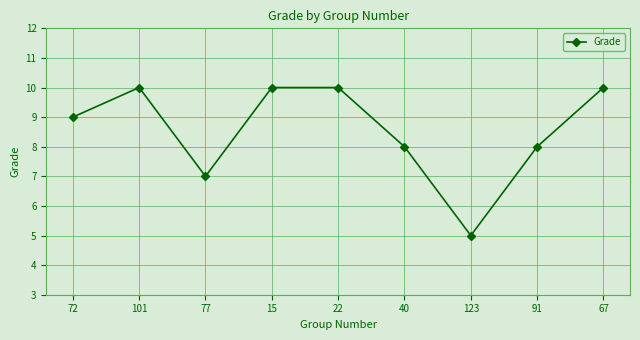

Reading right to left, what are all the values shown in this chart?

67=10	91=8	123=5	40=8	22=10	15=10	77=7	101=10	72=9